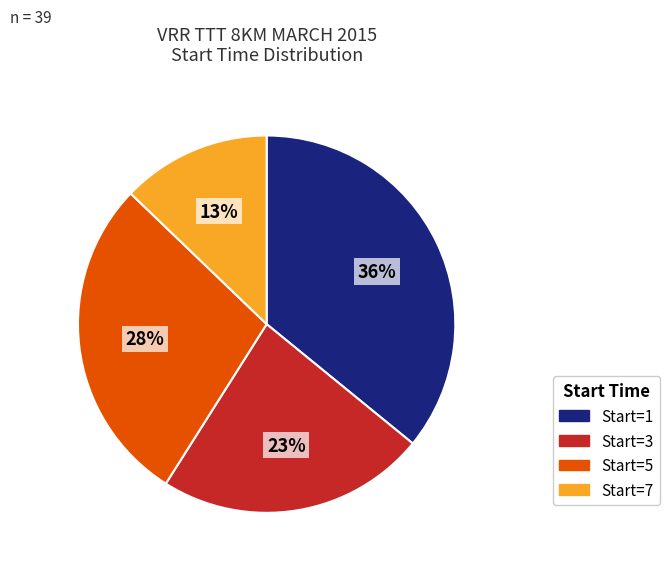

Does Start=7 represent more than half of the total?

No